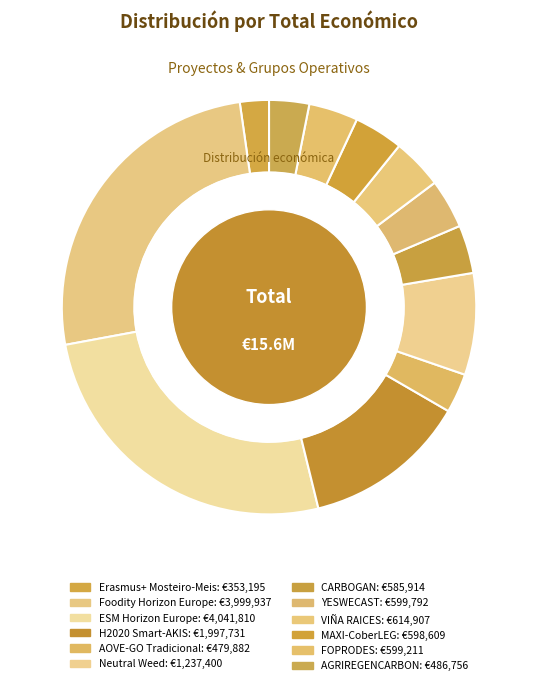

Does AOVE-GO Tradicional account for over 50% of the chart?

No